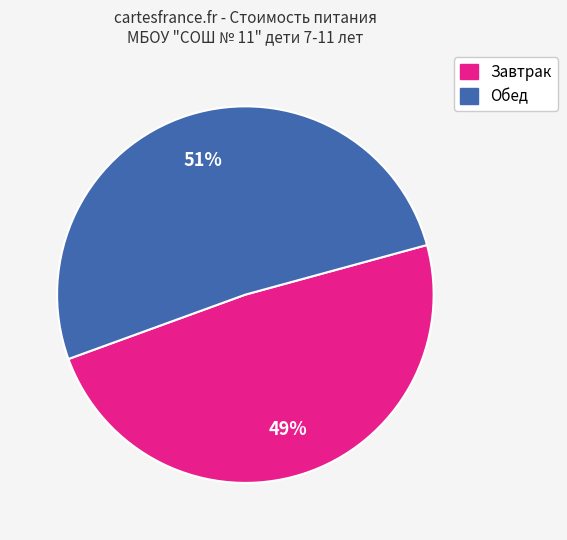

Is the sum of Обед and Завтрак greater than half?

Yes